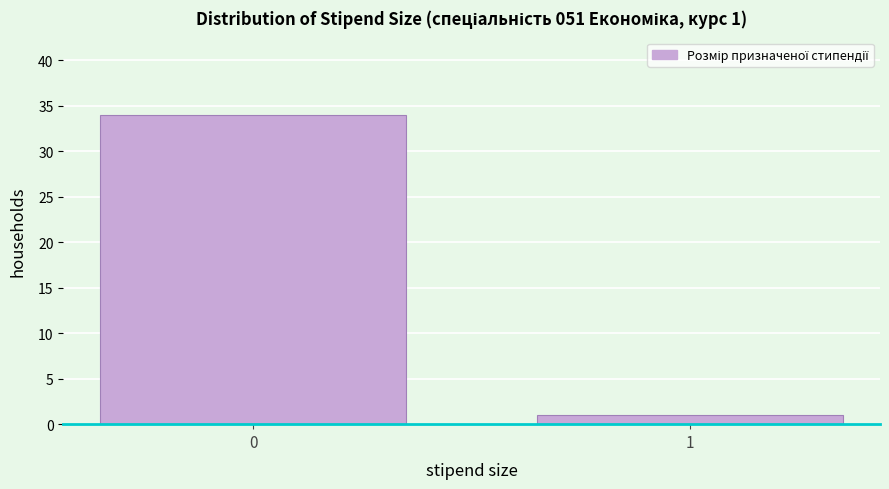

Reading left to right, extract all data points from this chart.

34	1